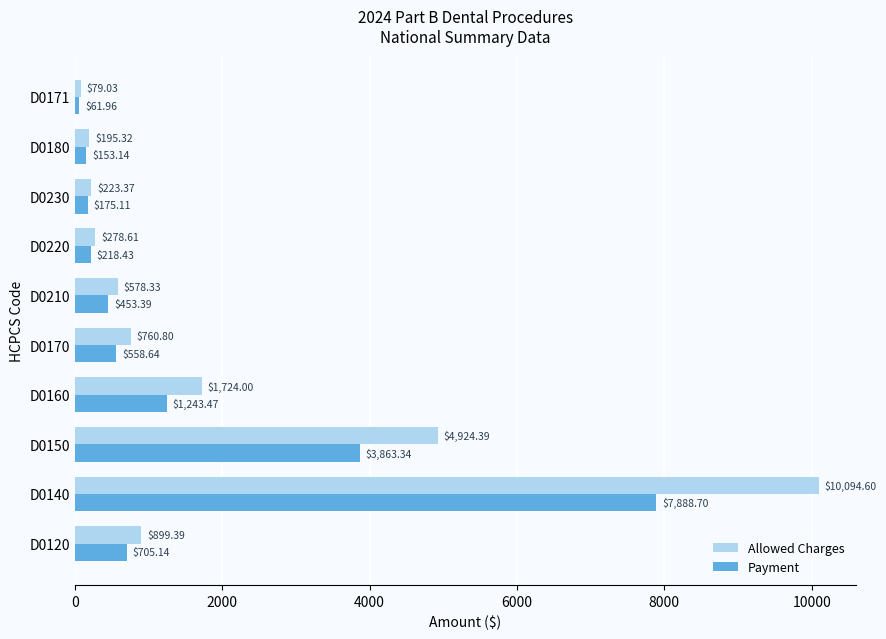

Which series has the largest total across all categories?

Allowed Charges